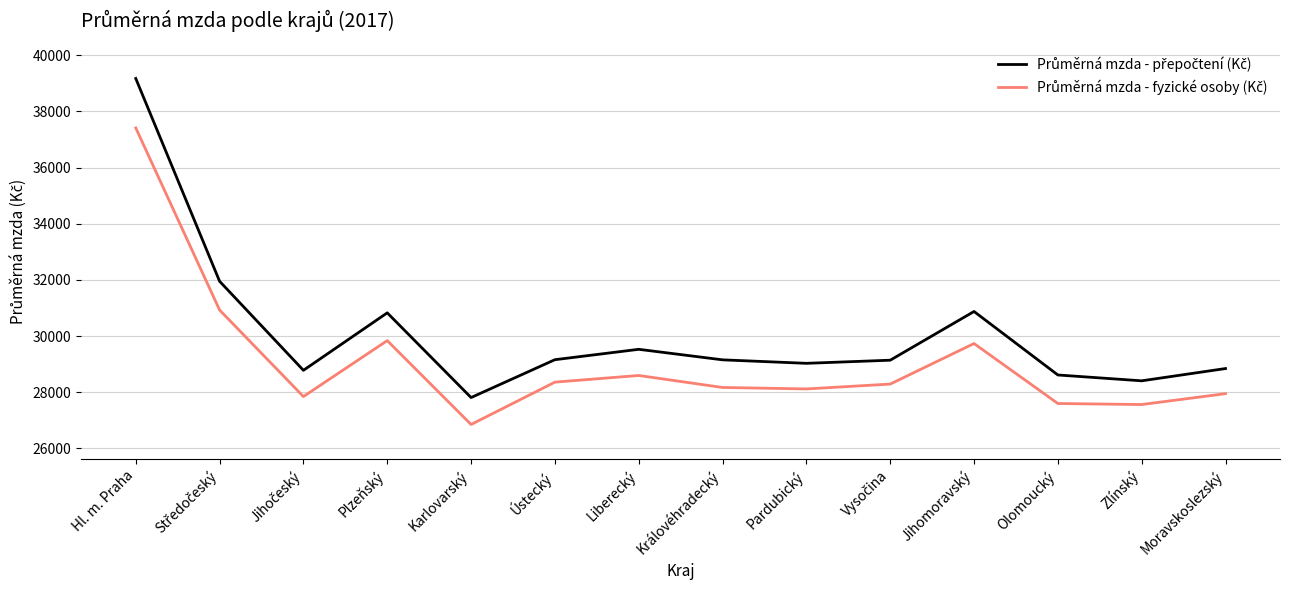

What is the total value across all series at Hl. m. Praha?

76586